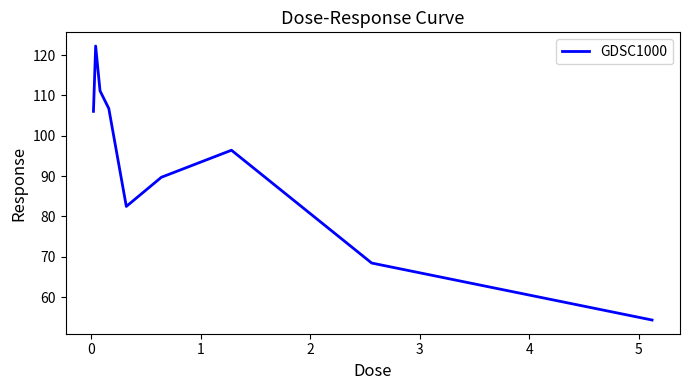

Does the chart display data point markers on the line(s)?

No